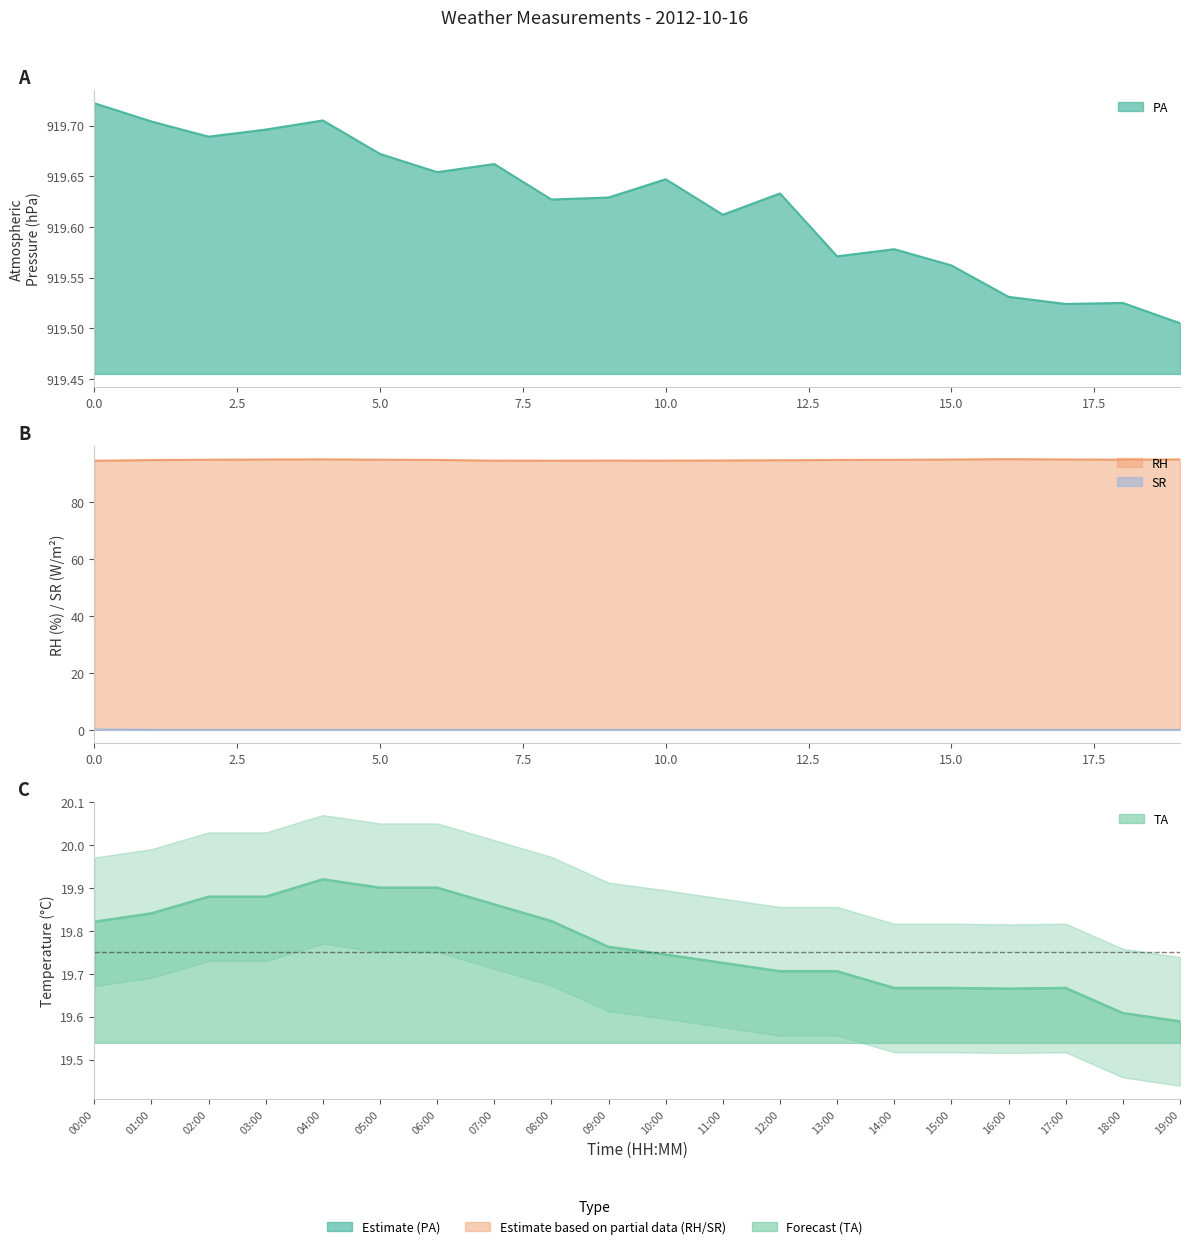

True or false: SR and TA cross at least once.

False